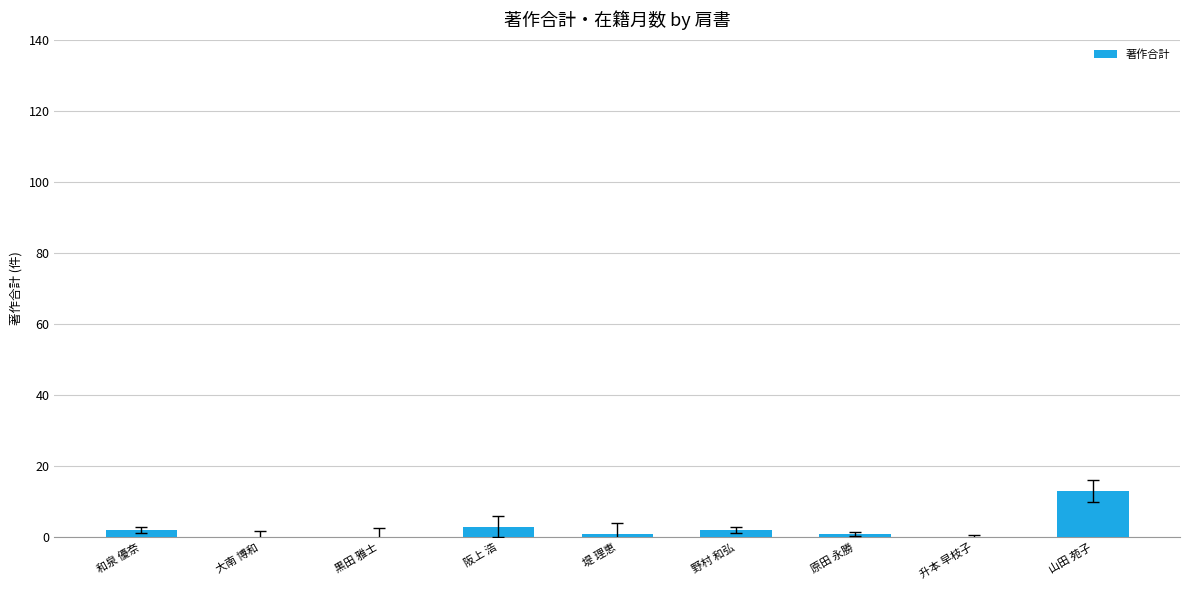

The chart shows a value of 9 at 黒田 雅士. True or false?

False